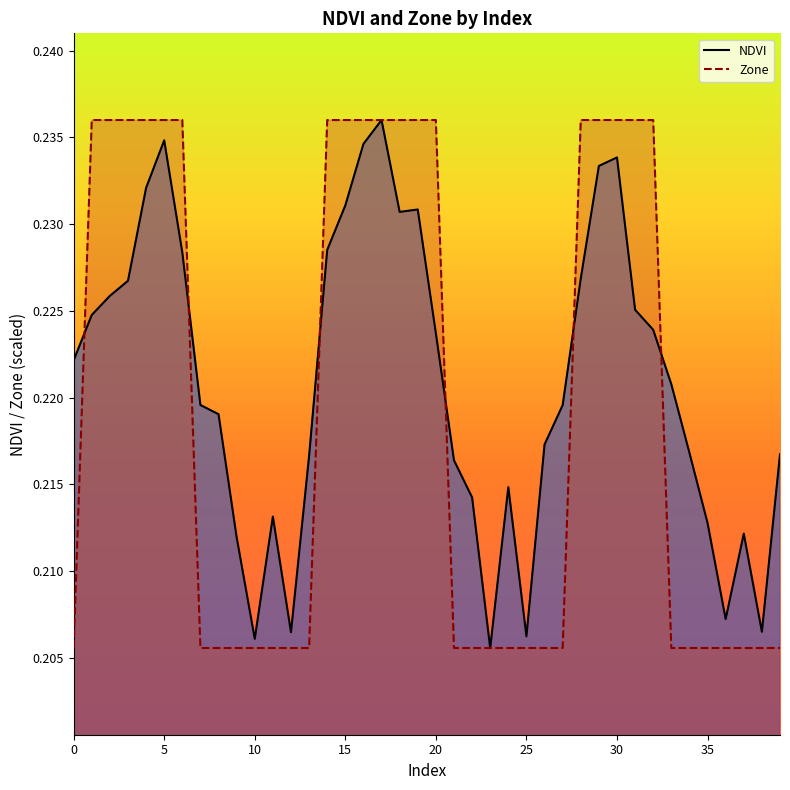

Reading left to right, list all the values displayed in this chart.

NDVI: 0.2	0.2	0.2	0.2	0.2	0.2	0.2	0.2	0.2	0.2	0.2	0.2	0.2	0.2	0.2	0.2	0.2	0.2	0.2	0.2	0.2	0.2	0.2	0.2	0.2	0.2	0.2	0.2	0.2	0.2	0.2	0.2	0.2	0.2	0.2	0.2	0.2	0.2	0.2	0.2
Zone: 0.2	0.2	0.2	0.2	0.2	0.2	0.2	0.2	0.2	0.2	0.2	0.2	0.2	0.2	0.2	0.2	0.2	0.2	0.2	0.2	0.2	0.2	0.2	0.2	0.2	0.2	0.2	0.2	0.2	0.2	0.2	0.2	0.2	0.2	0.2	0.2	0.2	0.2	0.2	0.2